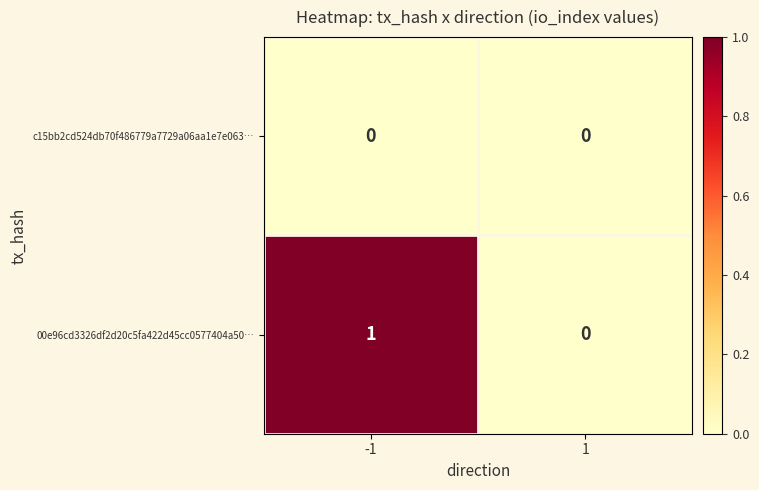

Which series has the largest range (max minus min)?

00e96cd3326df2d20c5fa422d45cc0577404a50…